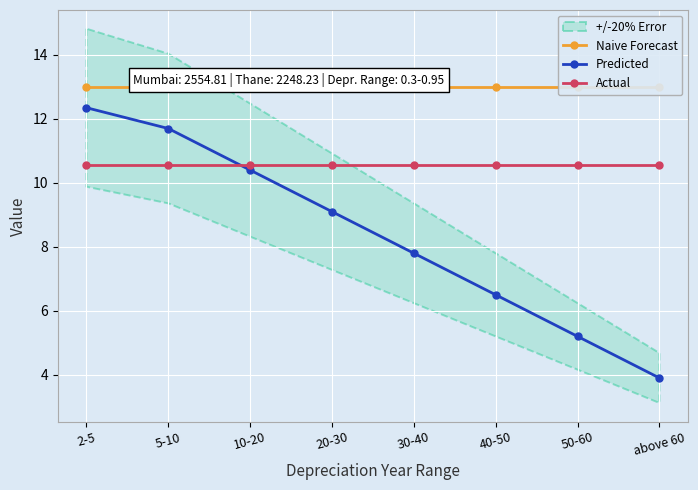

What is the total value across all series at 5-10?

35.3